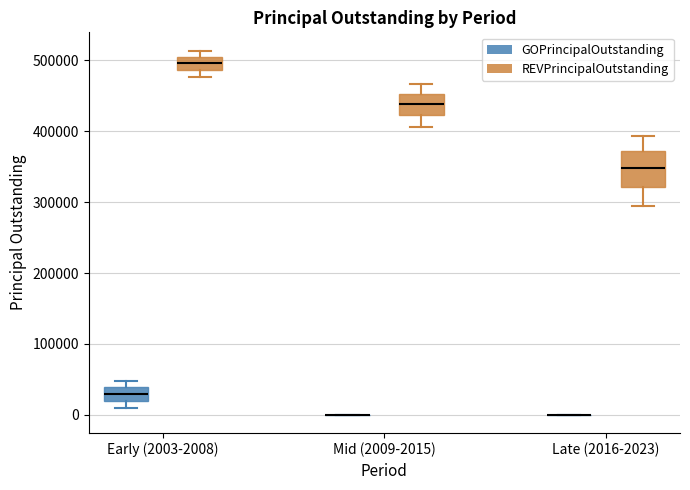

Where is the upper edge of the box for Mid (2009-2015) (REVPrincipalOutstanding) on the y-axis? The values are not printed on the chart, so give them approximately, as read against the axis.

450000